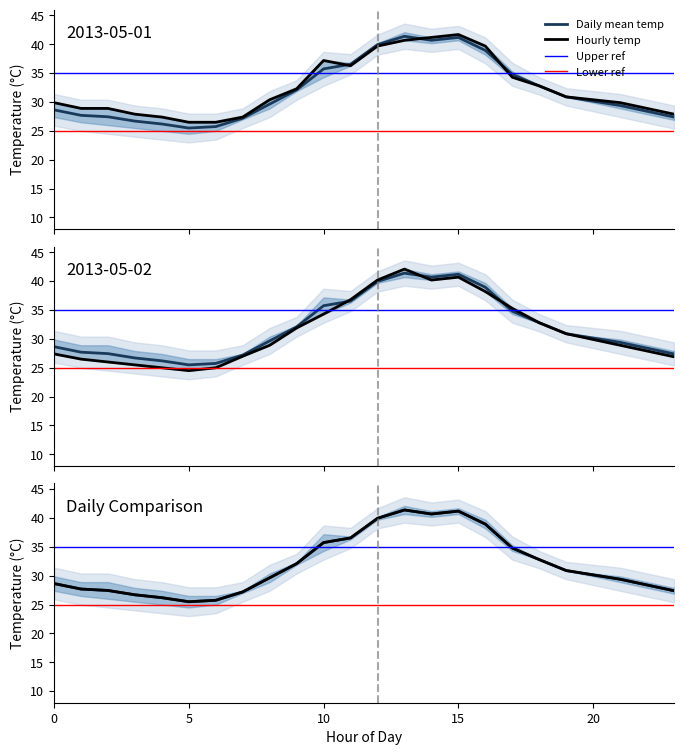

Reading left to right, list all the values displayed in this chart.

May 01 hourly: 29.9	28.9	28.9	27.9	27.4	26.5	26.5	27.4	30.4	32.3	37.2	36.3	39.7	40.7	41.2	41.7	39.7	34.3	32.8	30.9	30.4	29.9	28.9	27.9
May 02 hourly: 27.4	26.5	26.0	25.5	25.0	24.5	25.0	27.0	28.9	31.9	34.3	36.8	40.2	42.1	40.2	40.7	38.2	35.3	32.8	30.9	29.9	28.9	27.9	26.9